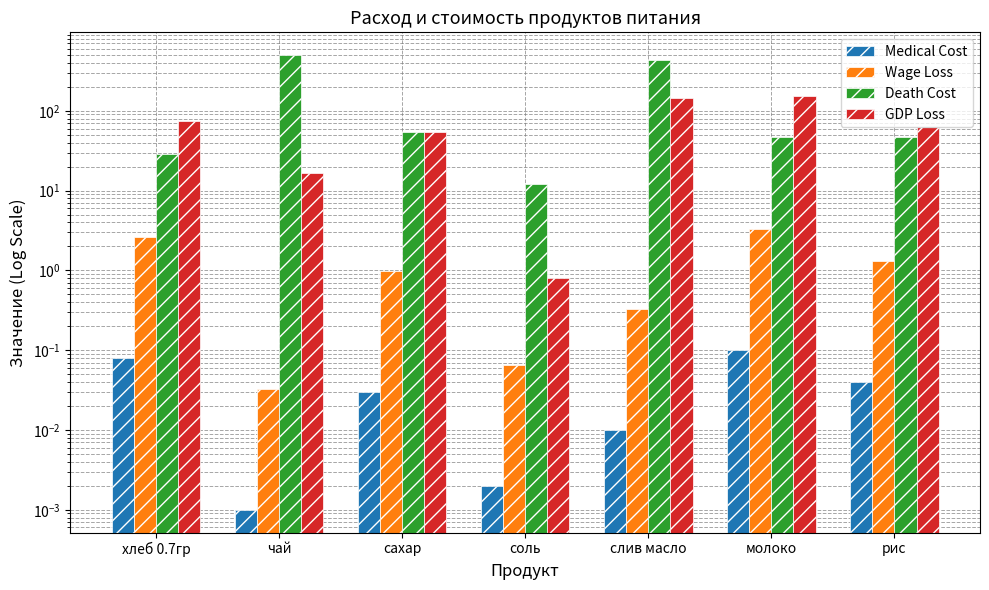

What is the label of the 3rd bar from the left?

сахар